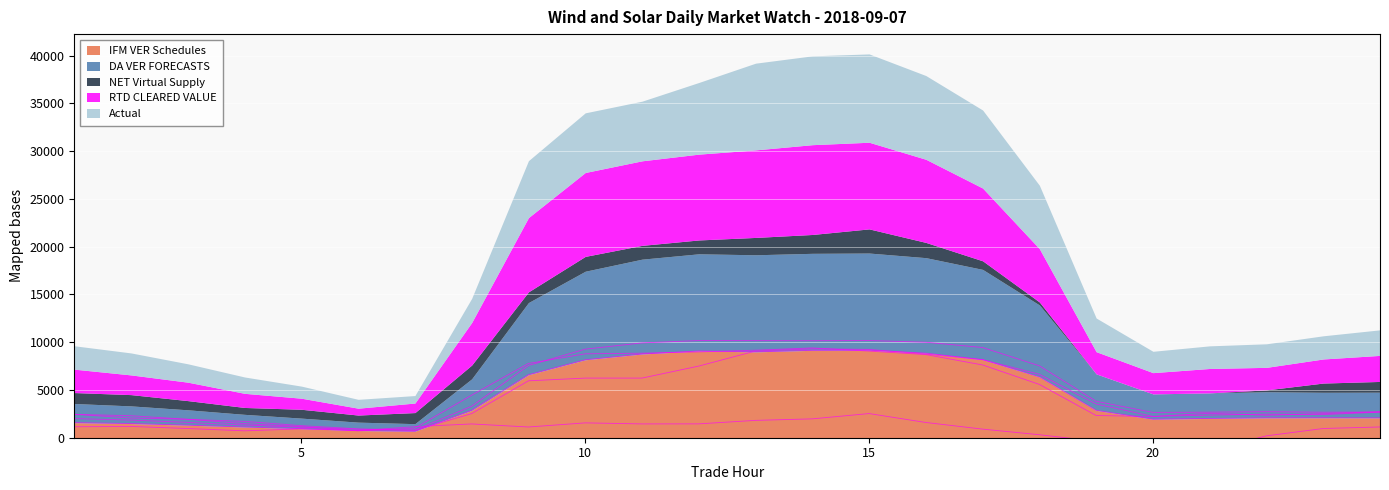

The value of NET Virtual Supply at 15 is 2528.9. True or false?

True